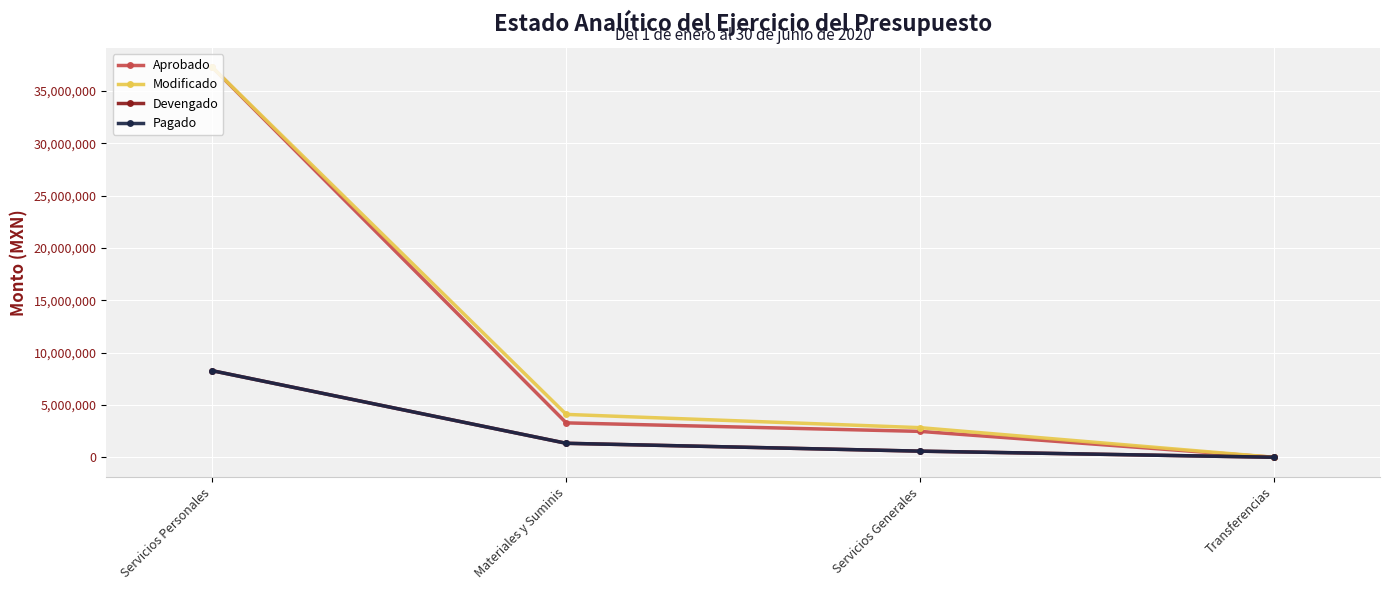

True or false: Pagado and Devengado intersect in this chart.

False